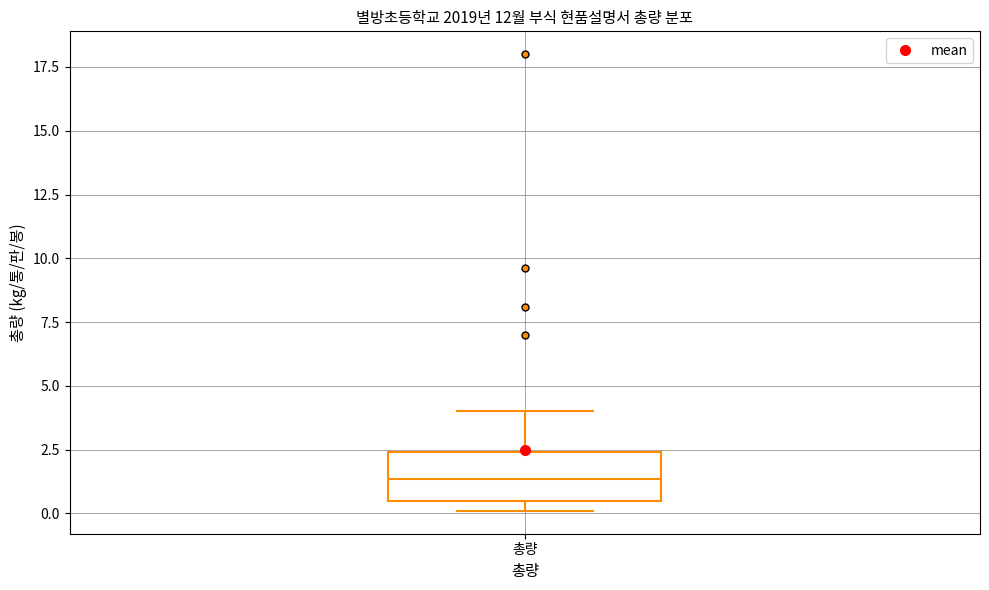

Read this box plot against the y-axis: the position of the median line, the range covered by the box, and the ends of both whiskers. The values are not printed on the chart, so give them approximately, as read against the axis.

median 1.5, box 0.5 to 2.5, whiskers 0.0 to 4.0